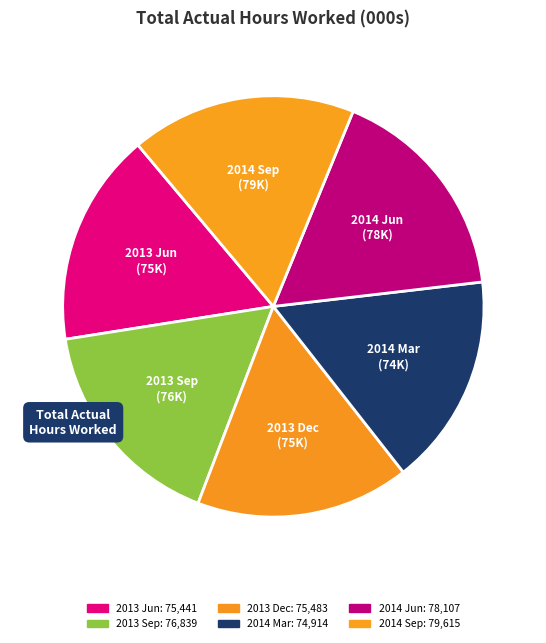

Count the number of slices in the pie.

6